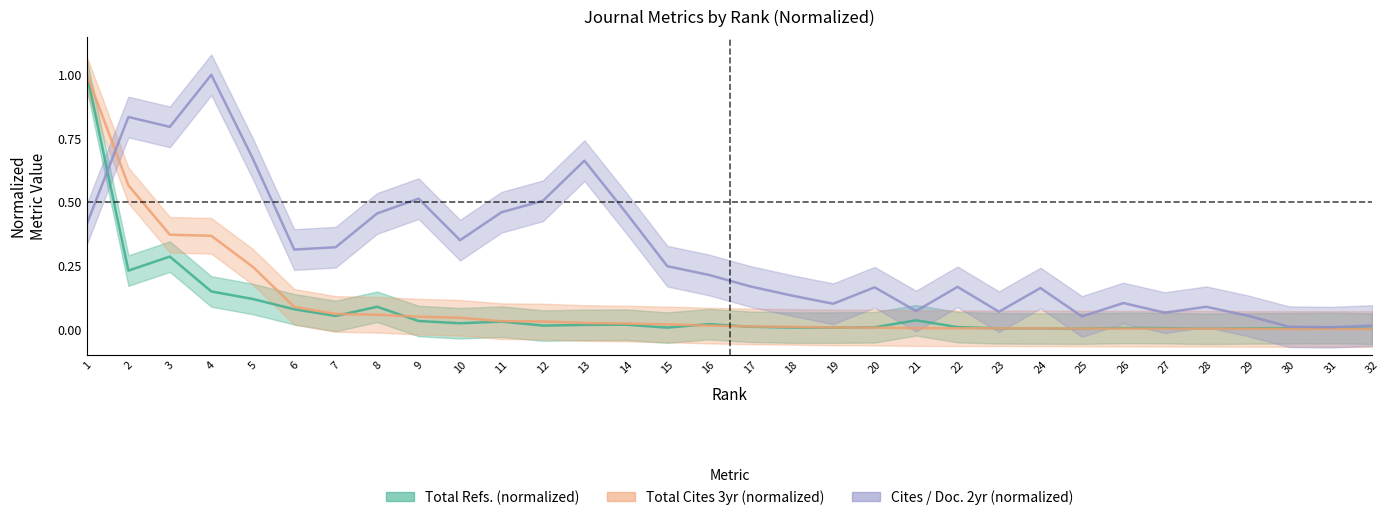

Which has a higher value, 14 or 17?

14